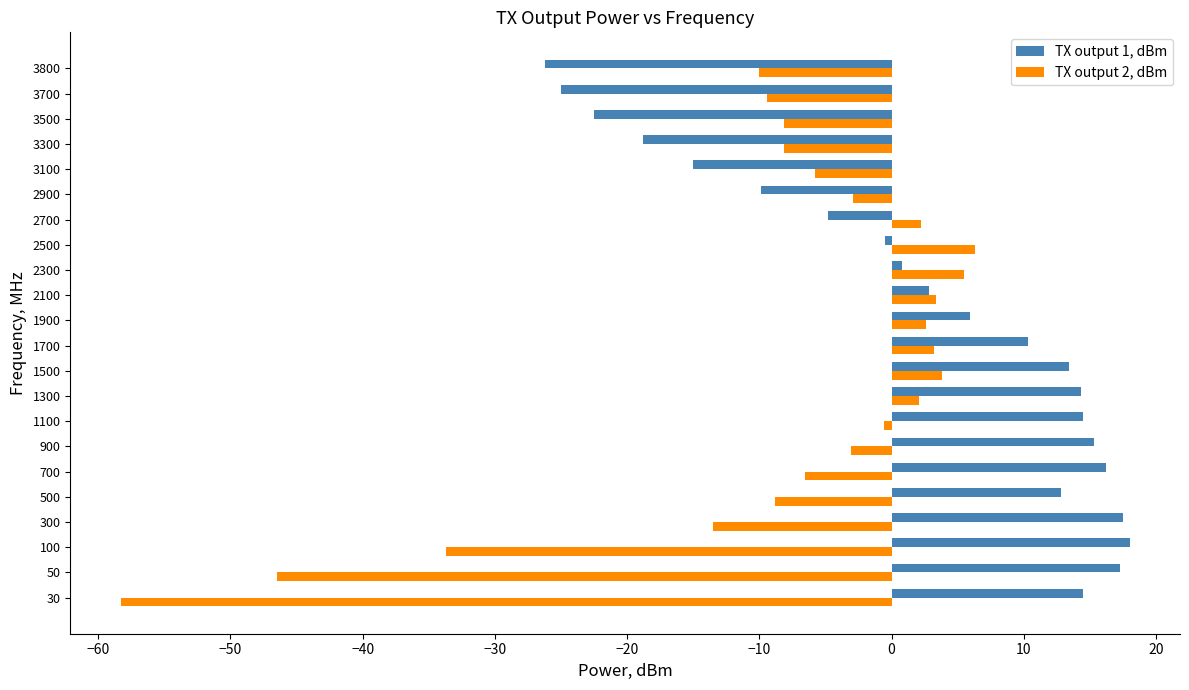

Is it true that TX output 1, dBm equals 12.8 at 500?

True